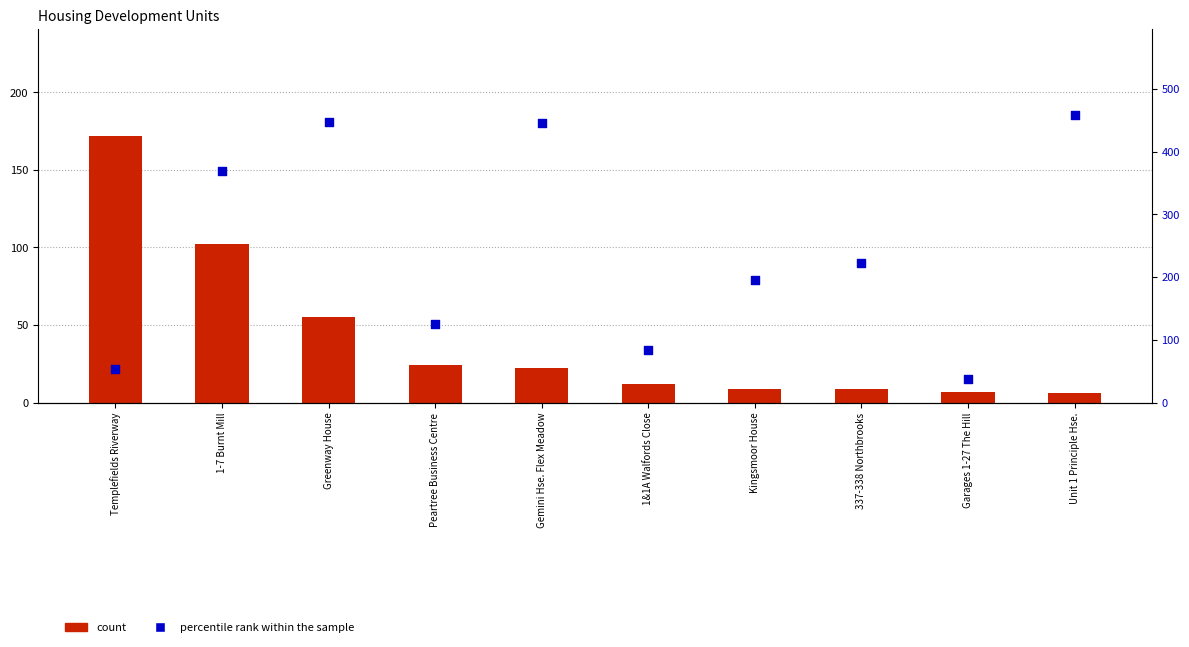

What is the total value across all series at Unit 1 Principle Hse.?

464